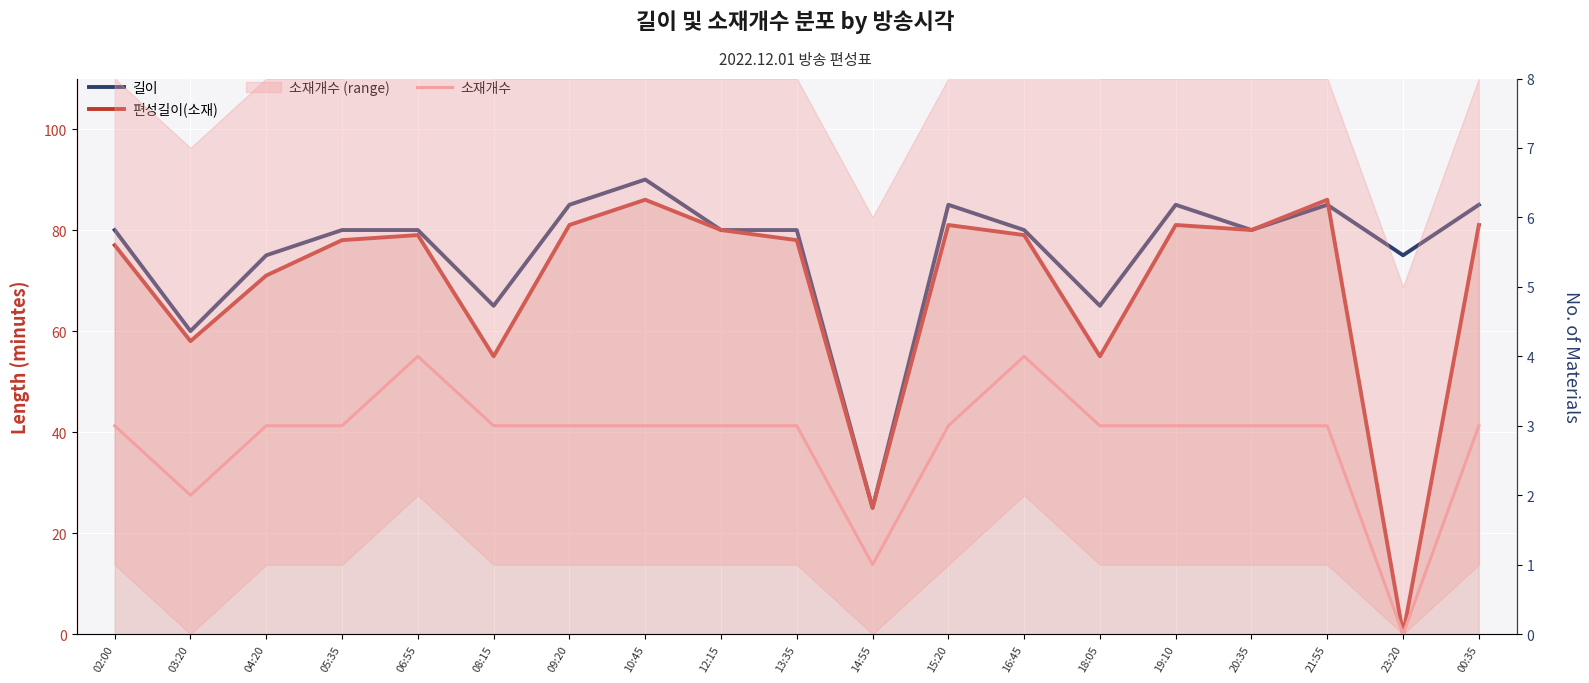

Which category has the lowest value in the 편성길이(소재) series?

23:20